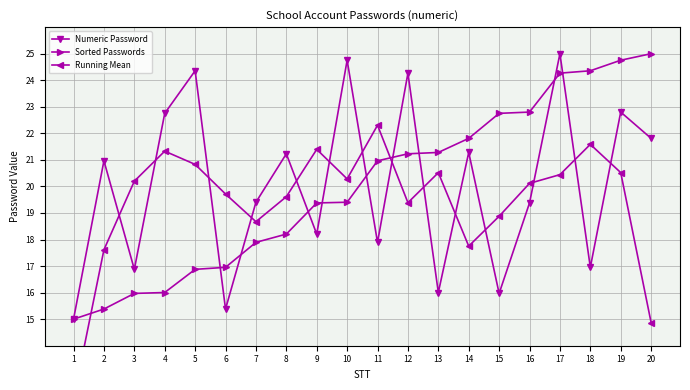

What are all the series names shown in the legend?

Numeric Password, Sorted Passwords, Running Mean